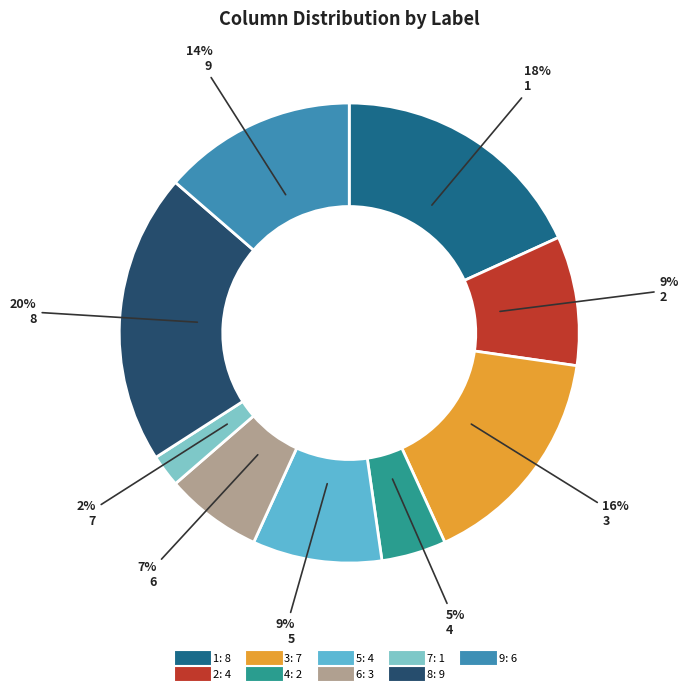

To the nearest percent, what portion does 9 represent?

14%